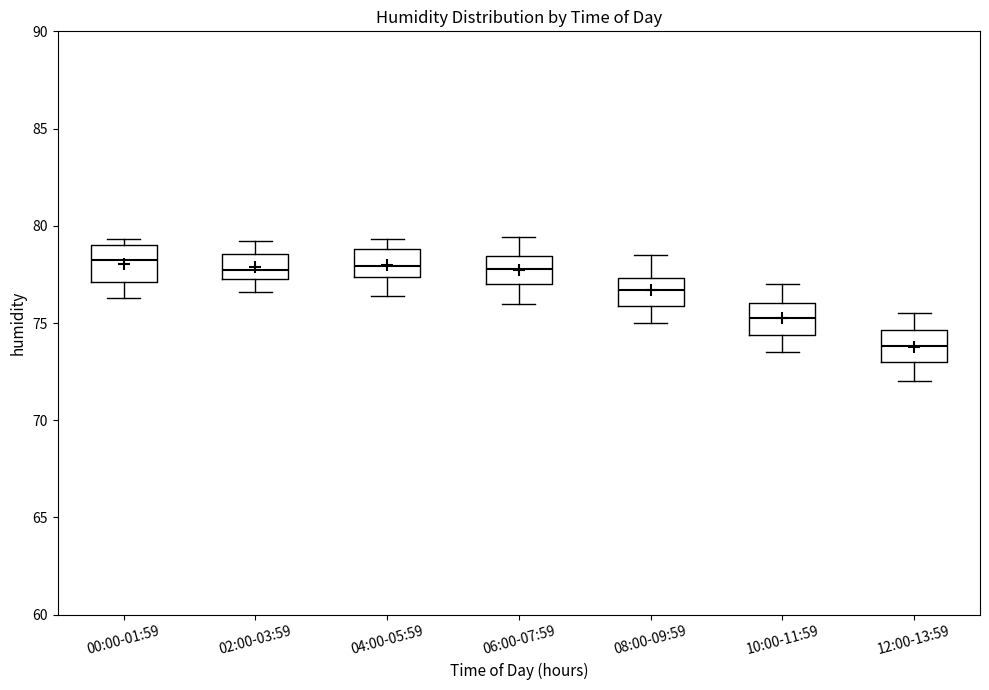

Reading left to right, read every box against the y-axis: the position of its median line, the range the box covers, and the ends of its whiskers. The values are not printed on the chart, so give them approximately, as read against the axis.

00:00-01:59: median 78.5, box 77.0 to 79.0, whiskers 76.5 to 79.5
02:00-03:59: median 78.0, box 77.5 to 78.5, whiskers 76.5 to 79.0
04:00-05:59: median 78.0, box 77.5 to 79.0, whiskers 76.5 to 79.5
06:00-07:59: median 78.0, box 77.0 to 78.5, whiskers 76.0 to 79.5
08:00-09:59: median 76.5, box 76.0 to 77.5, whiskers 75.0 to 78.5
10:00-11:59: median 75.5, box 74.5 to 76.0, whiskers 73.5 to 77.0
12:00-13:59: median 74.0, box 73.0 to 74.5, whiskers 72.0 to 75.5